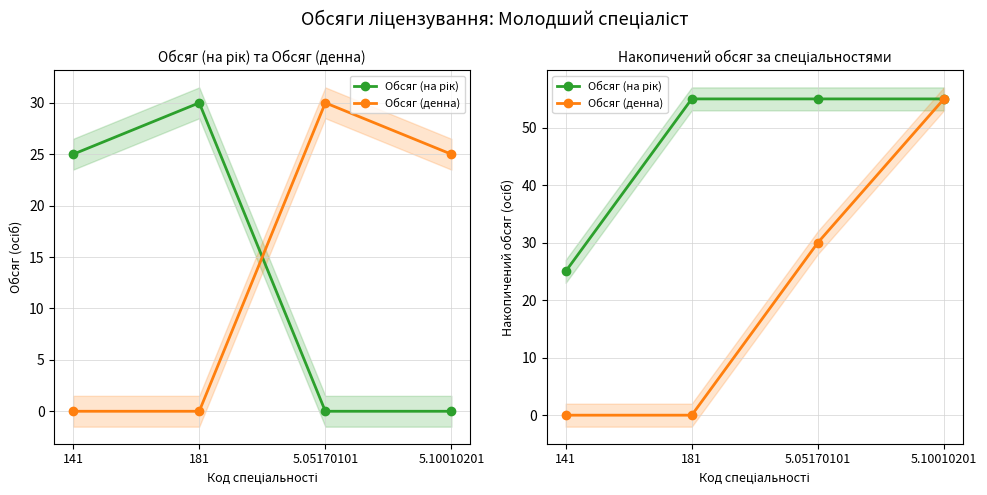

Where does the Обсяг (денна) series first go above 30?

5.10010201